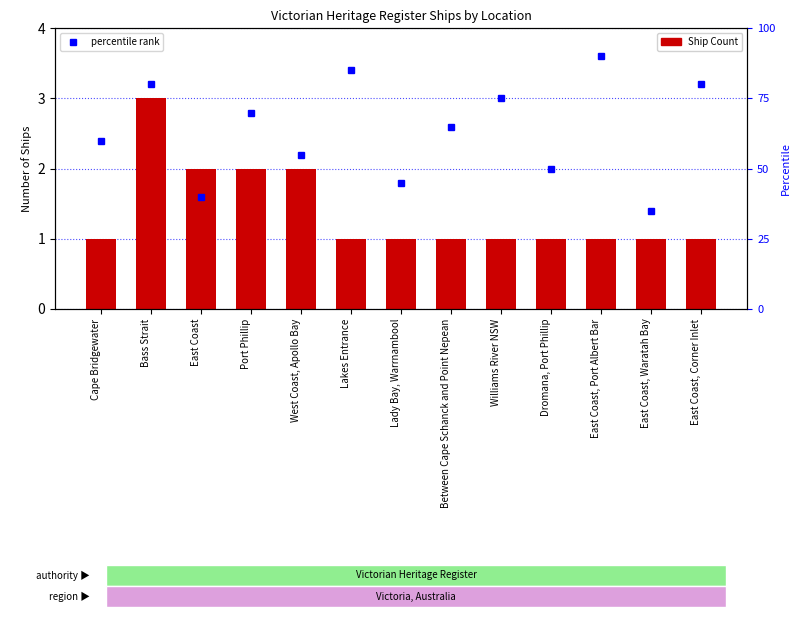

What is the maximum value for Ship Count?

3